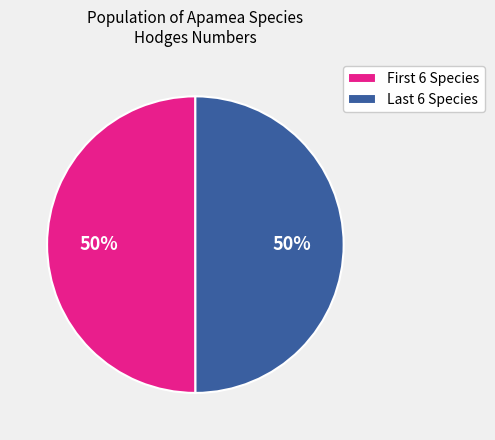

To the nearest percent, what is the average slice percentage?

50%